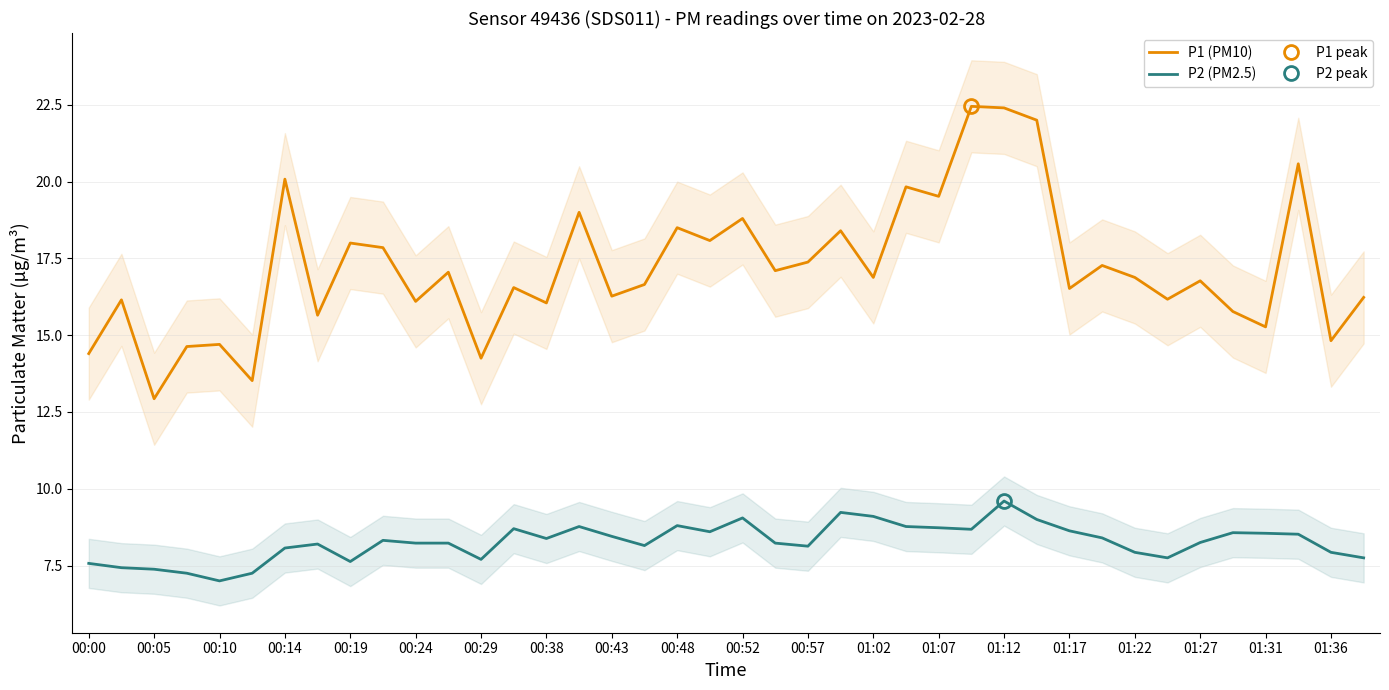

Is it true that P2 (PM2.5) equals 7.8 at 33?

True